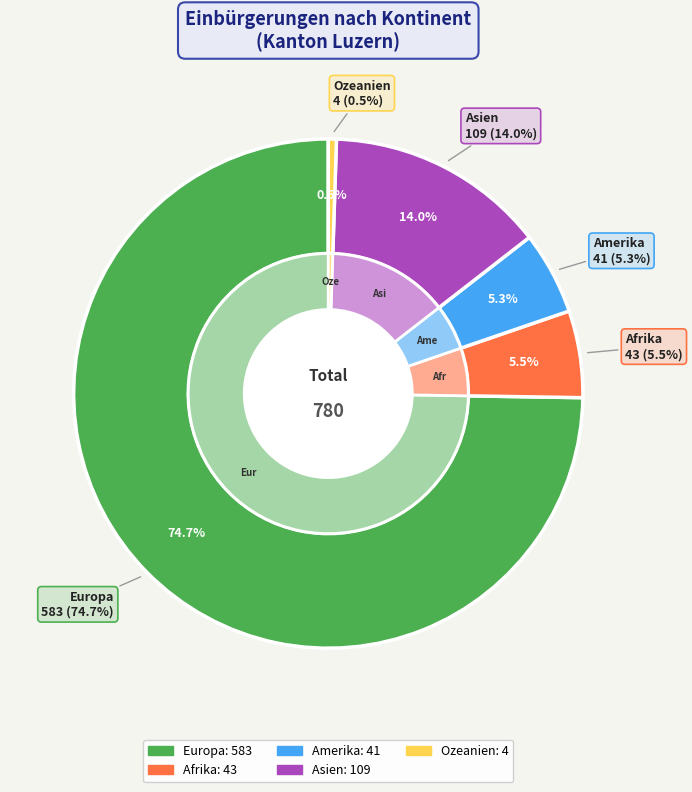

Which slice is the largest?

Europa